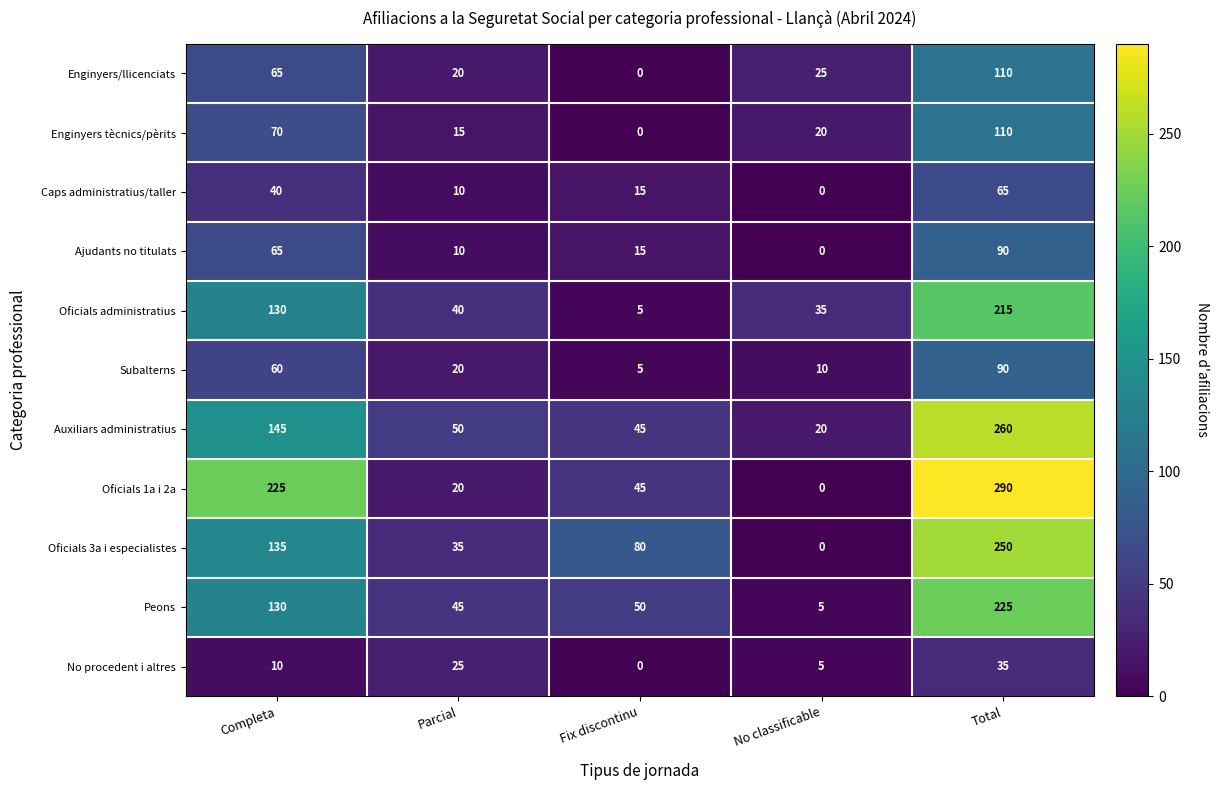

Rank the categories by Enginyers tècnics/pèrits value from lowest to highest.

Fix discontinu, Parcial, No classificable, Completa, Total